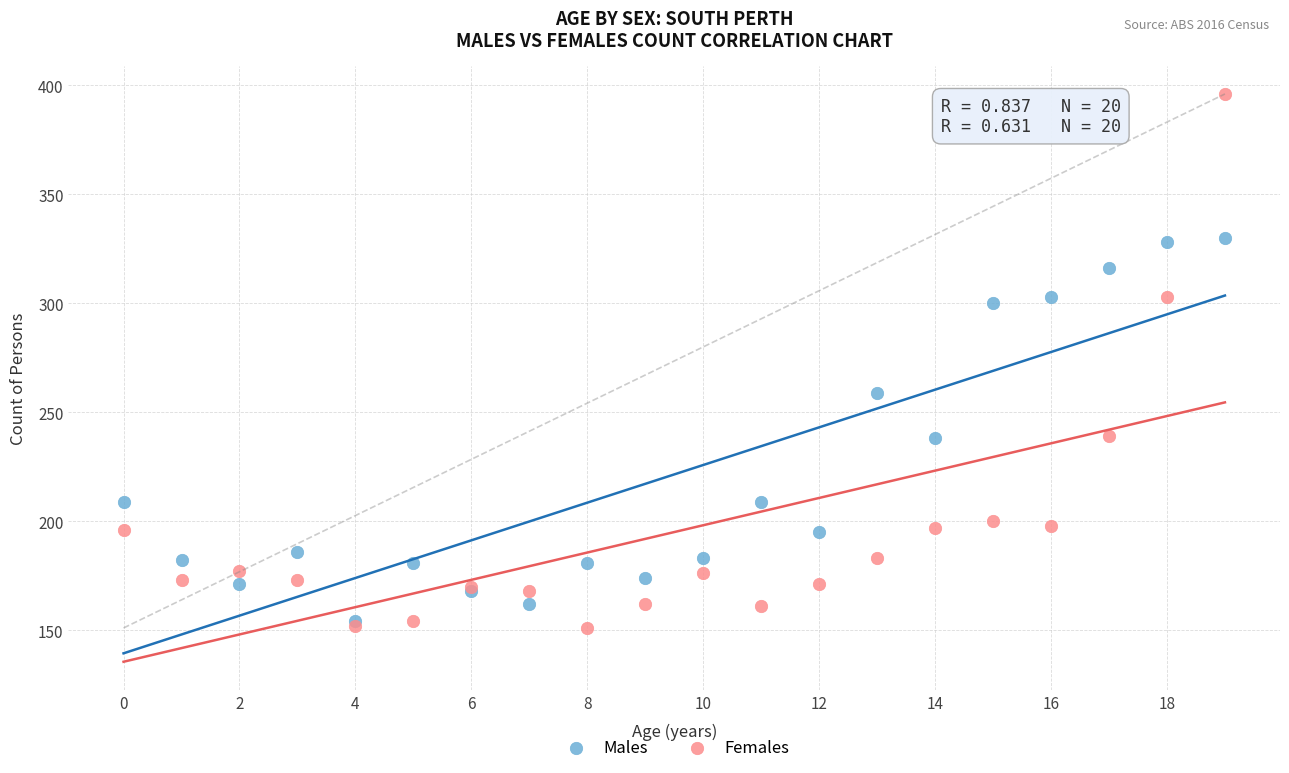

Across all series, what Y value is closest to 273?

259